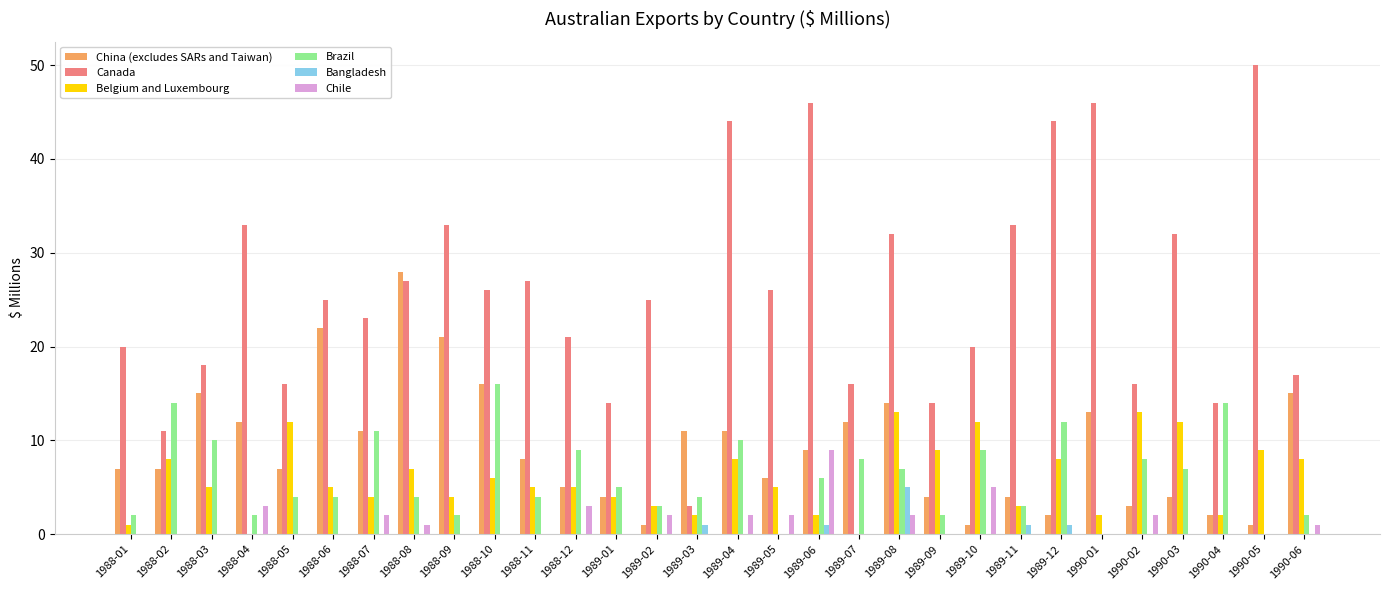

What is the sum of the Canada values at 1989-10 and 1988-04?

53